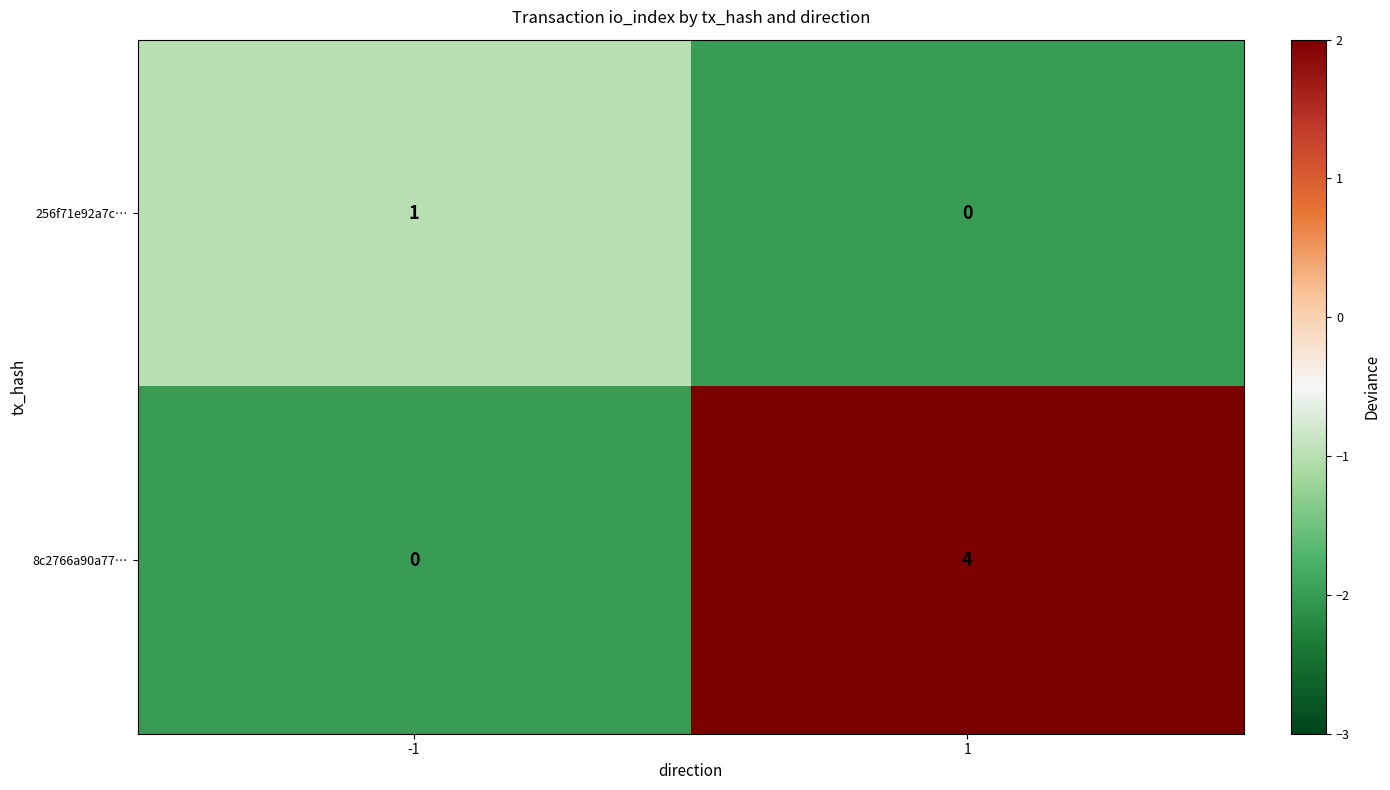

How many categories are shown in the chart?

2